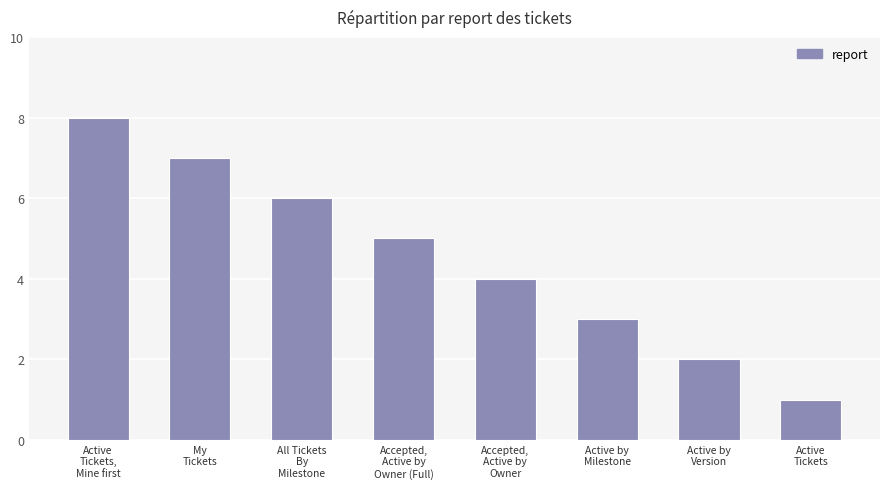

What is the label of the 3rd bar from the right?

Active by
Milestone